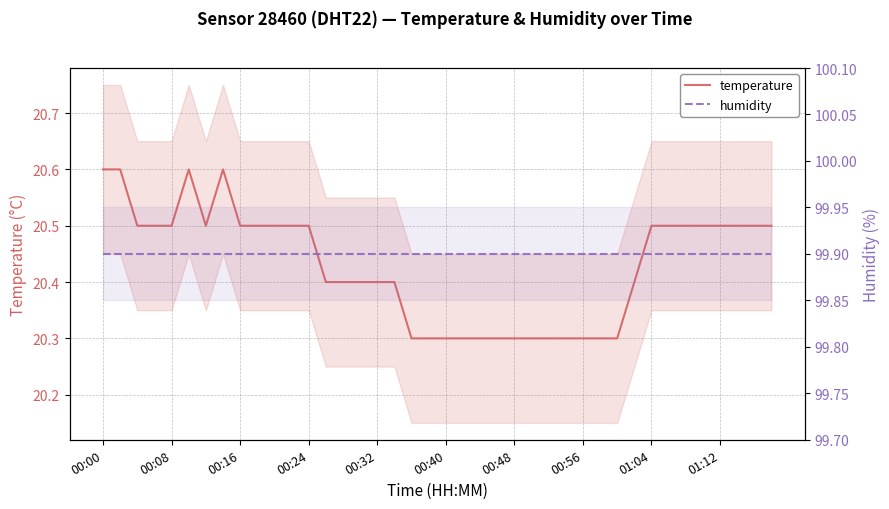

Is it true that temperature equals 32.1 at 33?

False